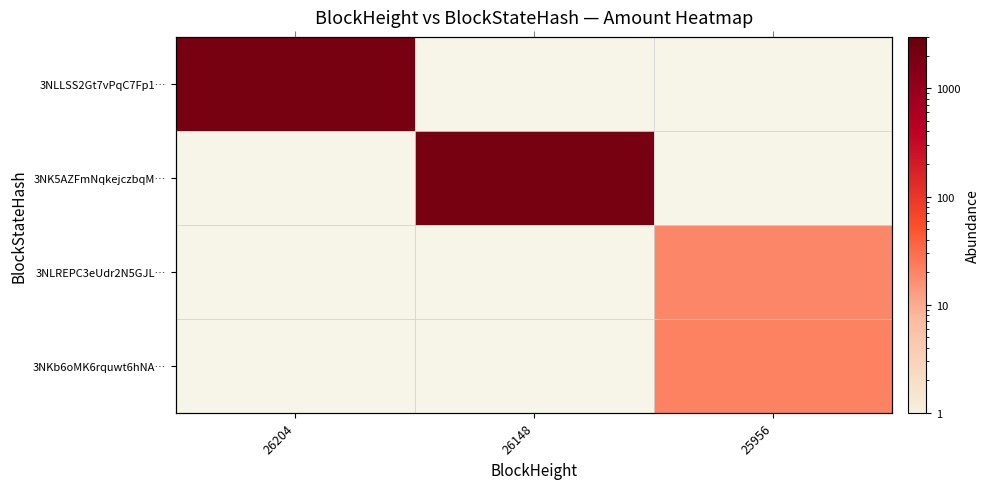

At 25956, list the series in order from largest to smallest.

3NKb6oMK6rquwt6hNA…, 3NLLSS2Gt7vPqC7Fp1…, 3NK5AZFmNqkejczbqM…, 3NLREPC3eUdr2N5GJL…